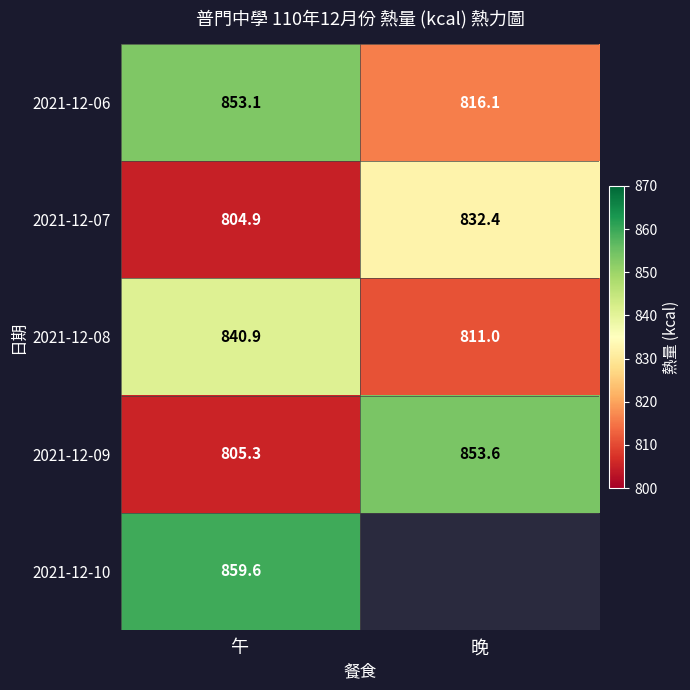

Is it true that 2021-12-10 equals 1281.2 at 午?

False